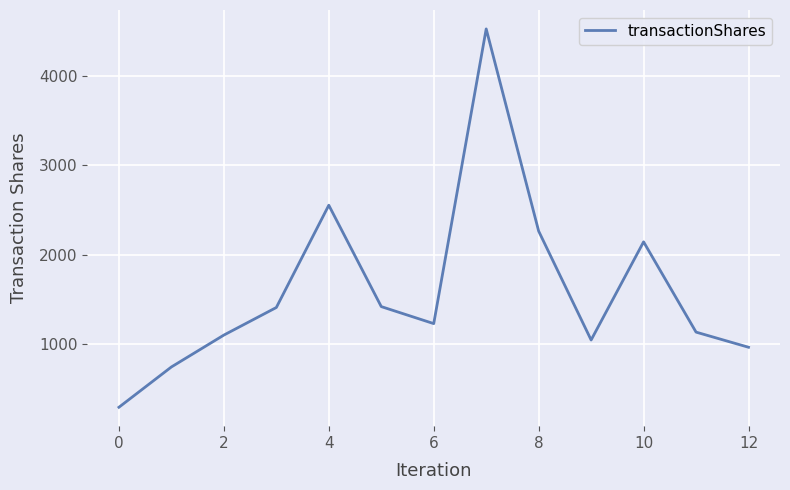

What is the difference between the maximum and minimum values?

4225